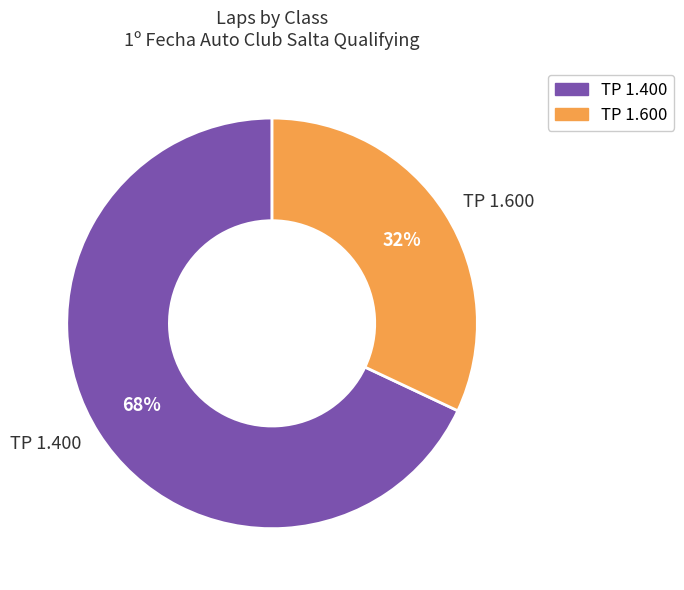

How many segments does this pie chart have?

2